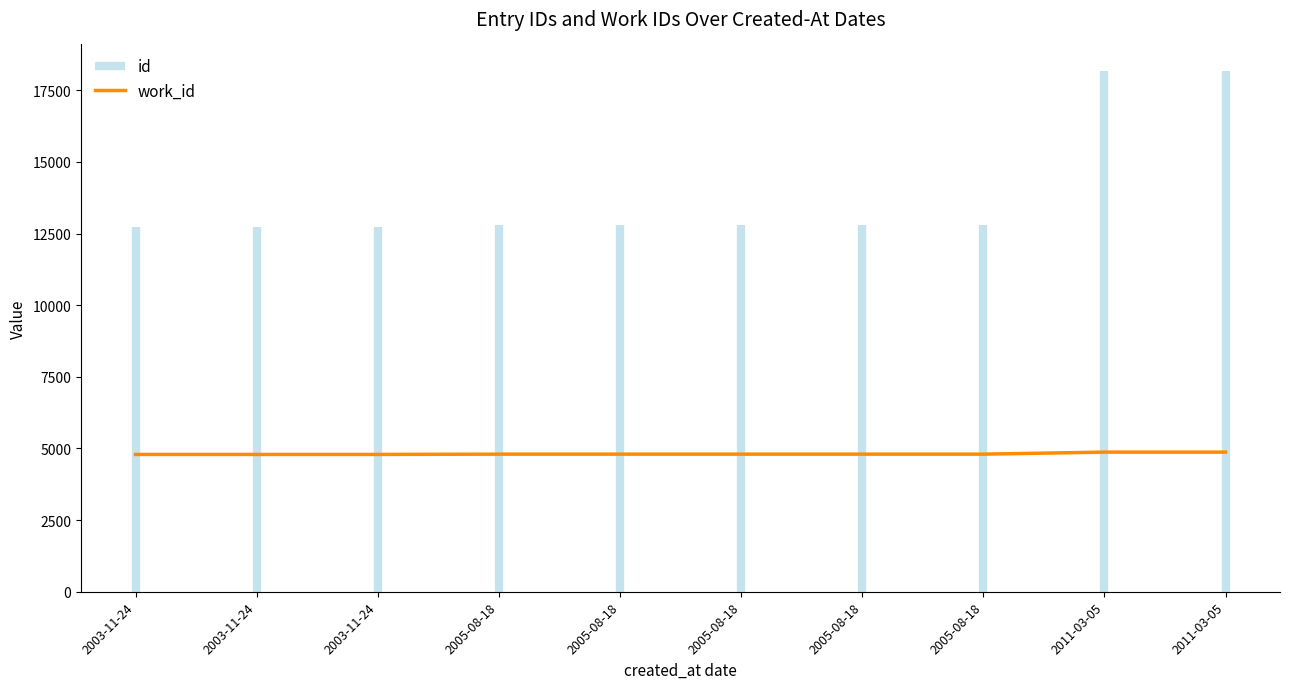

What is the average value?

4813